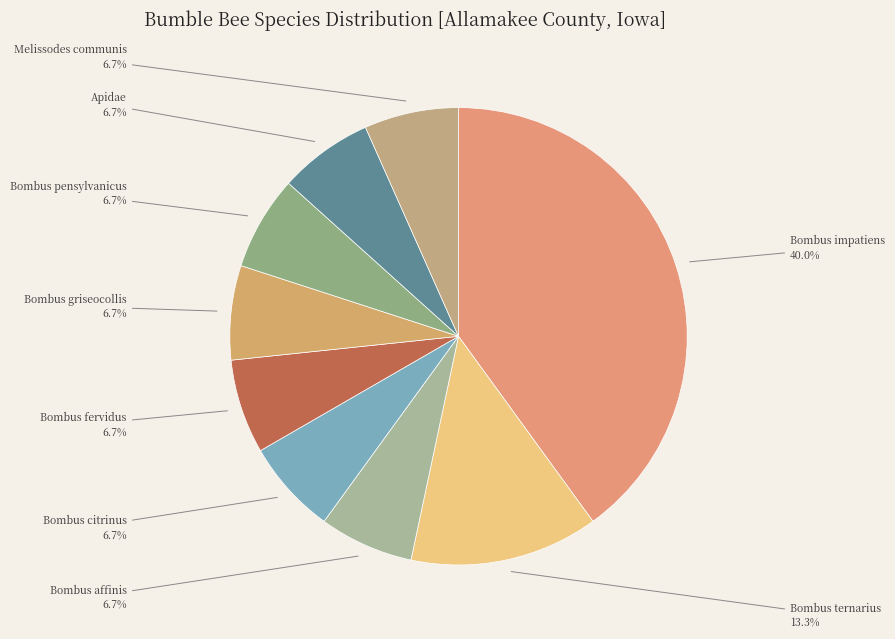

Is there a majority slice in this chart?

No